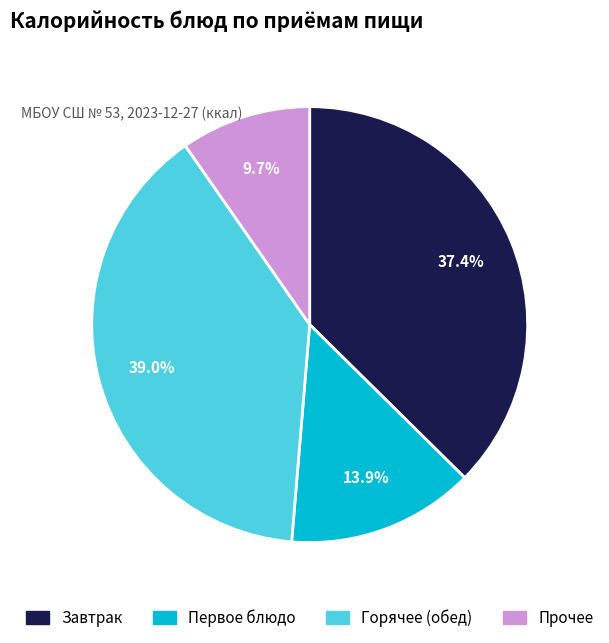

Is there any slice that represents more than half of the pie?

No